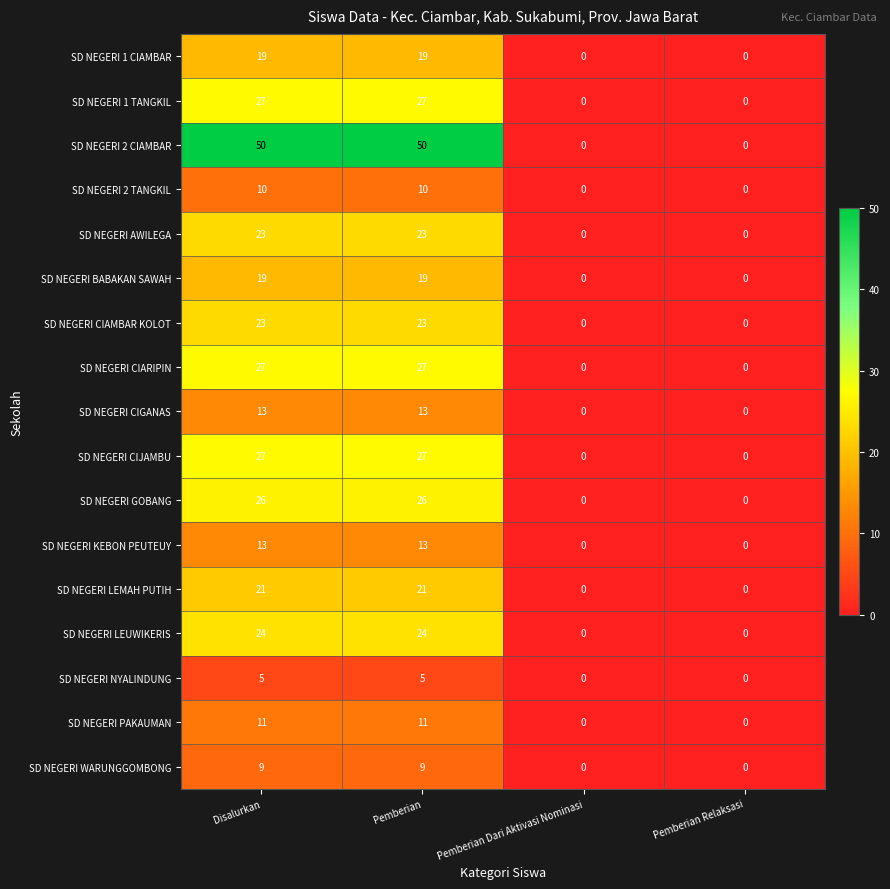

Which series has the widest spread of values?

SD NEGERI 2 CIAMBAR